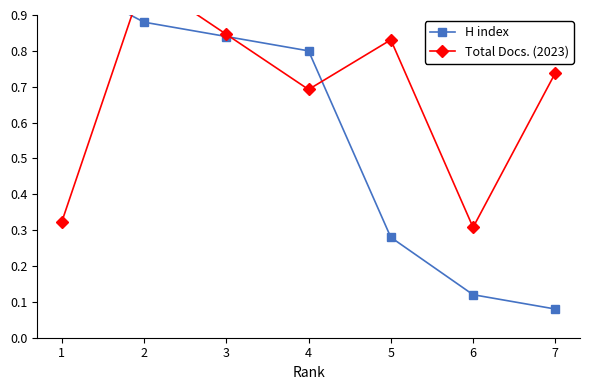

Between 2 and 3, which series saw the biggest shift?

Total Docs. (2023)